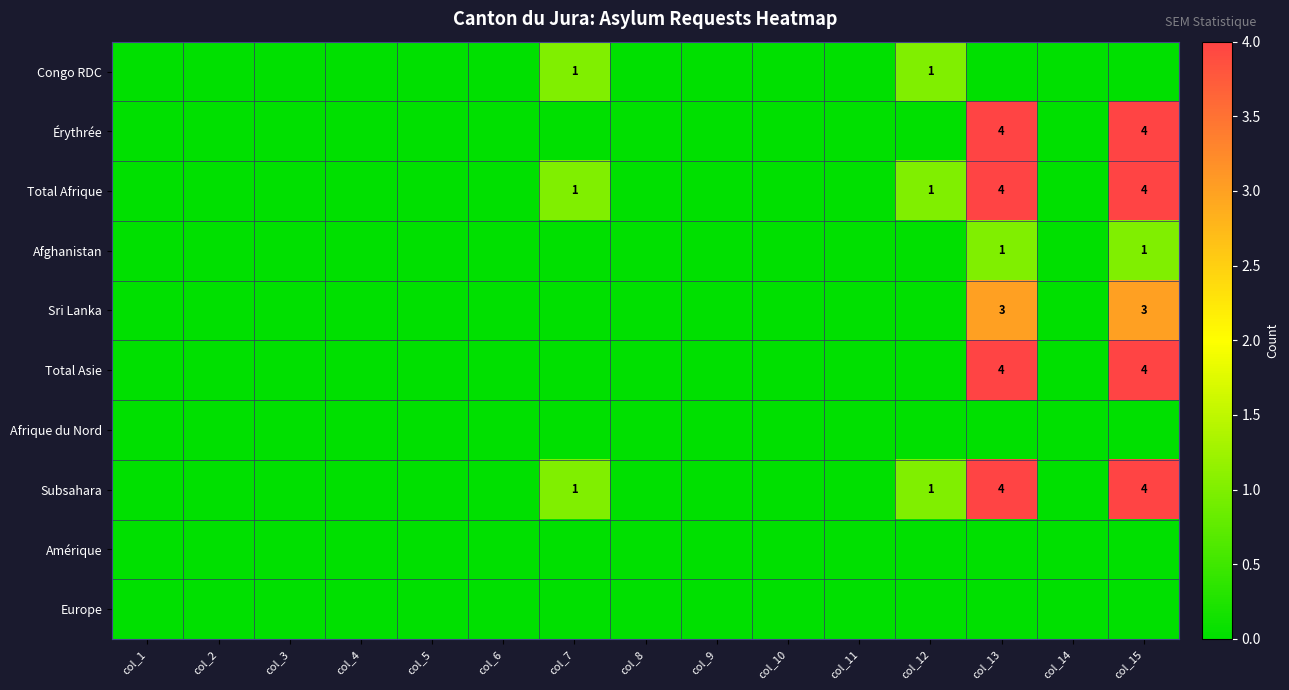

True or false: Afrique du Nord has a value of 0 at col_9.

True